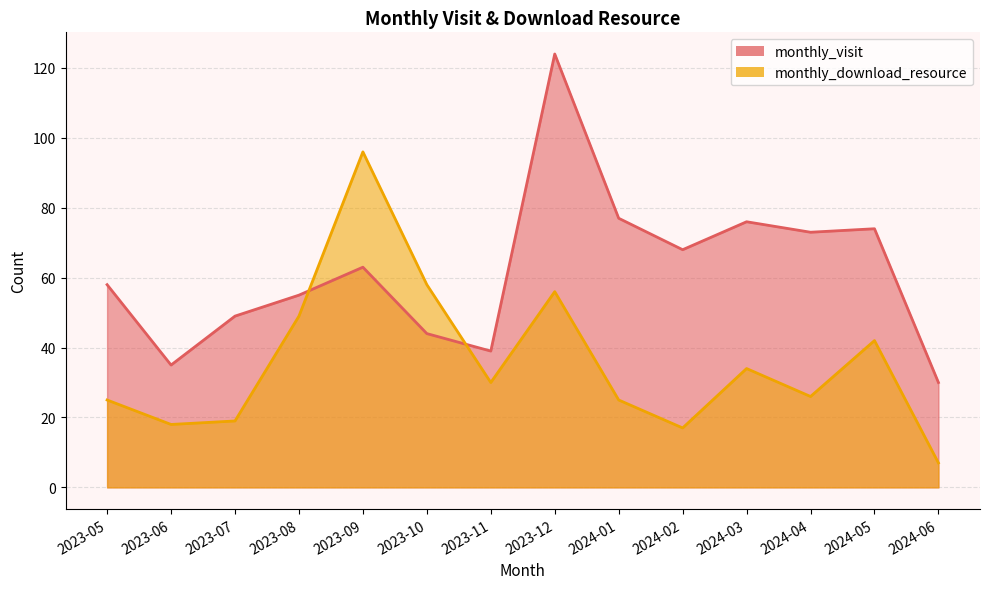

The monthly_download_resource series shows 28 at 2024-02. True or false?

False